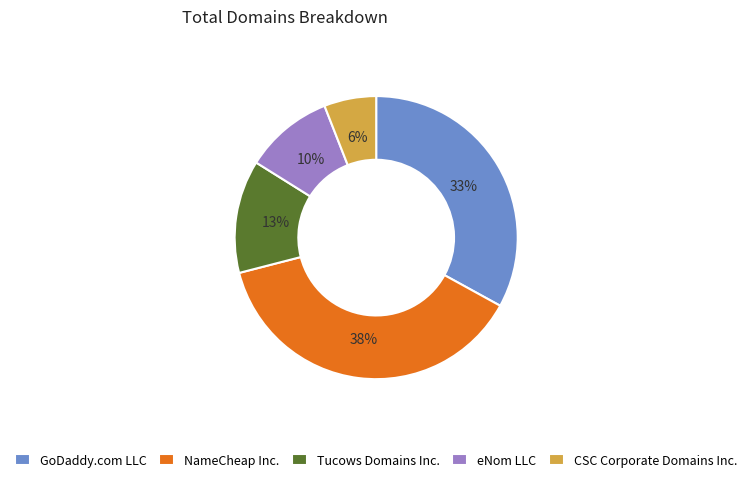

Which slice is the largest?

NameCheap Inc.